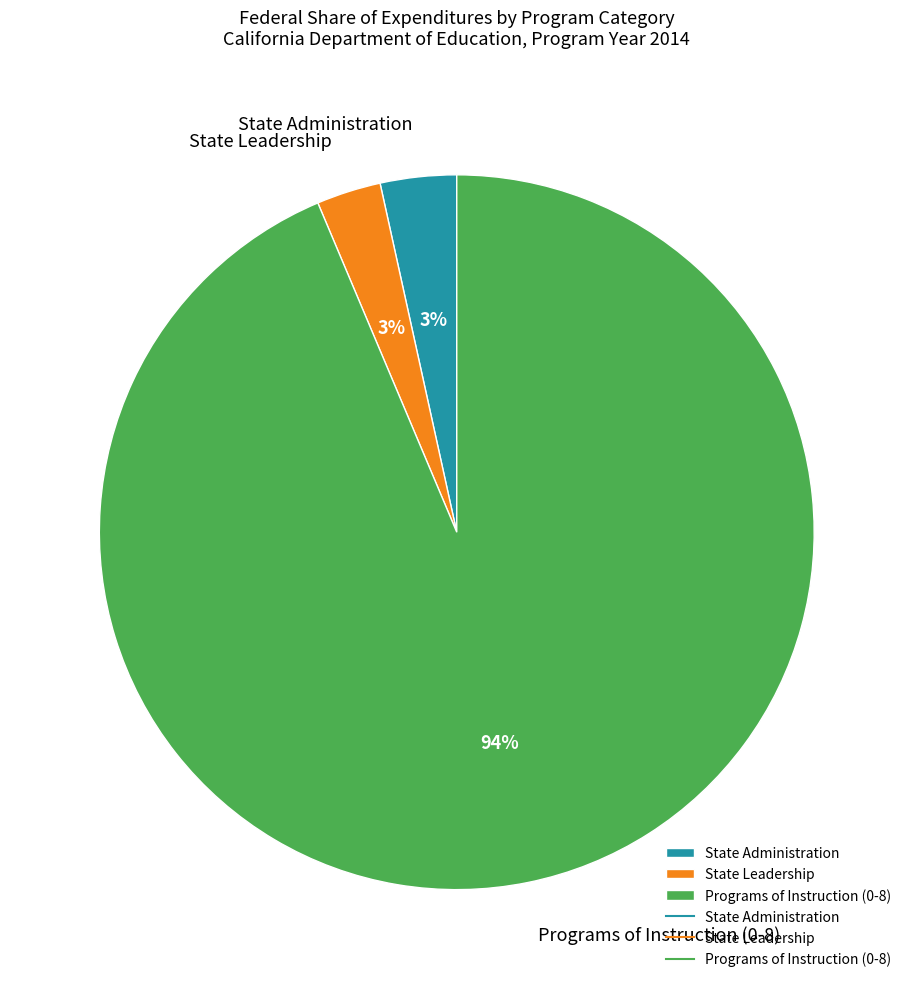

Which category has the biggest portion of the pie?

Programs of Instruction (0-8)